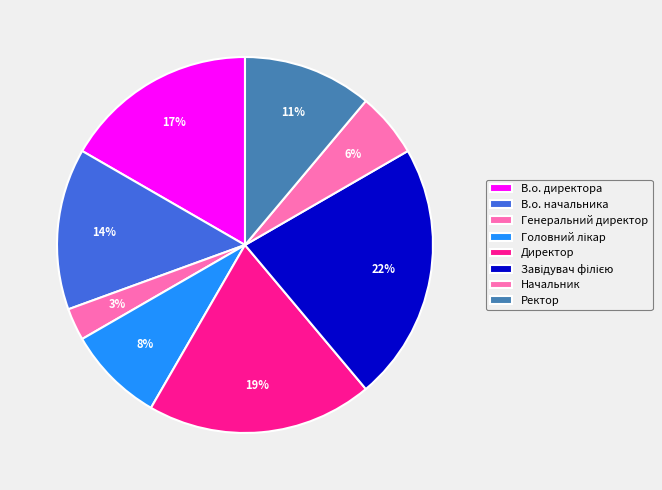

Rank the categories by value from highest to lowest.

Завідувач філією, Директор, В.о. директора, В.о. начальника, Ректор, Головний лікар, Начальник, Генеральний директор